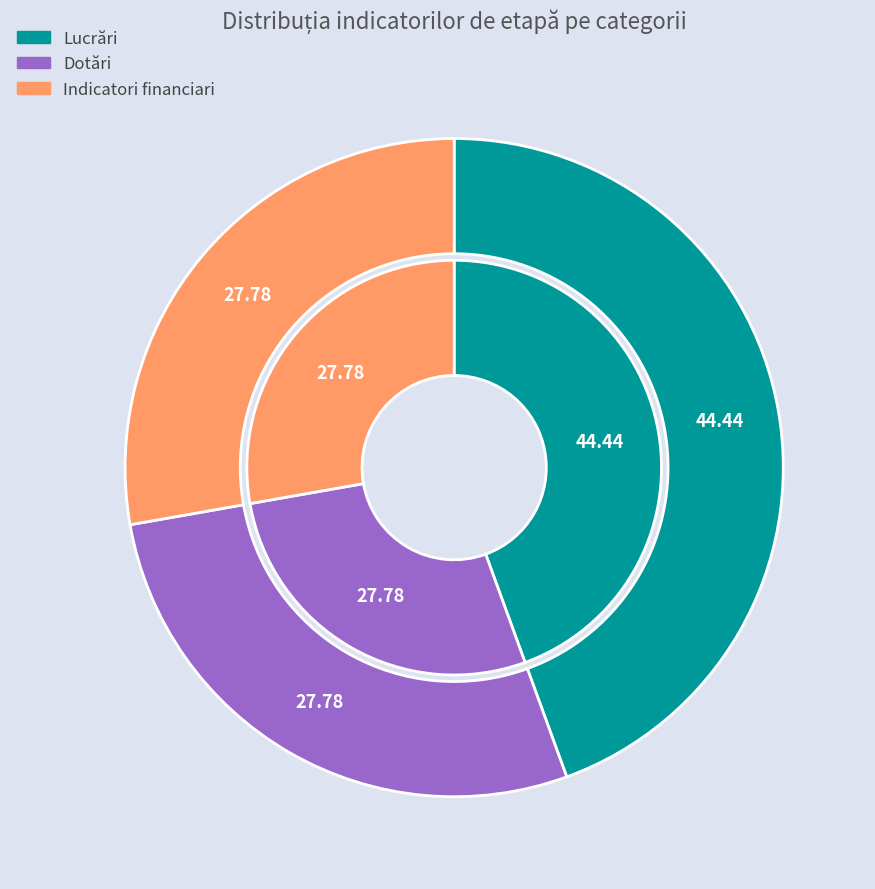

How many slices are in this pie chart?

3